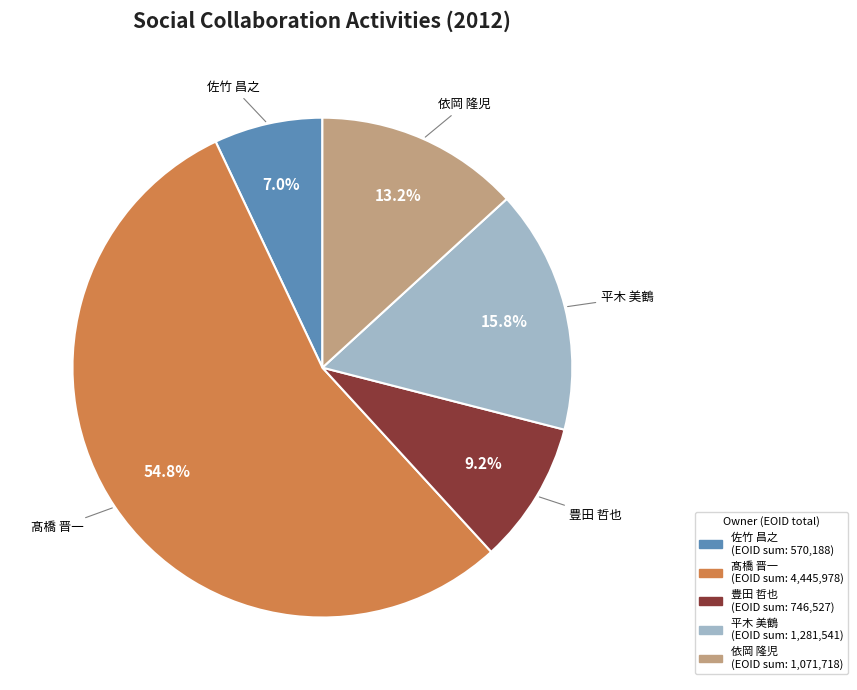

Is there any slice that represents more than half of the pie?

Yes